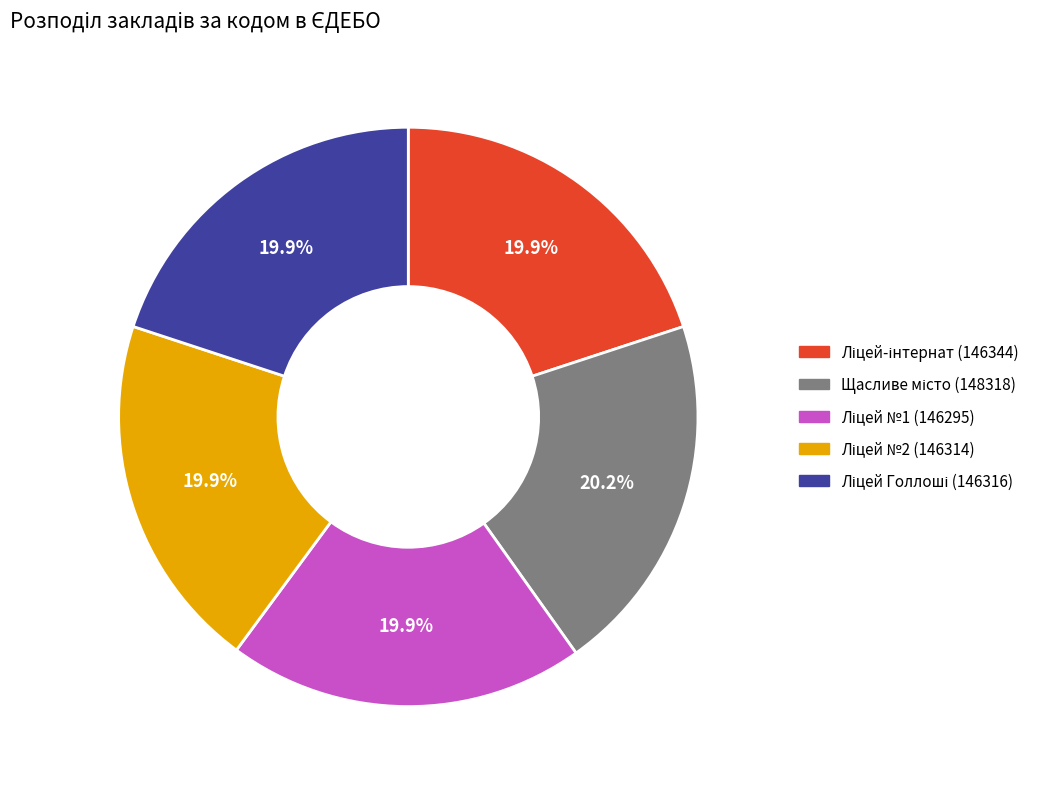

Does any single category account for the majority?

No